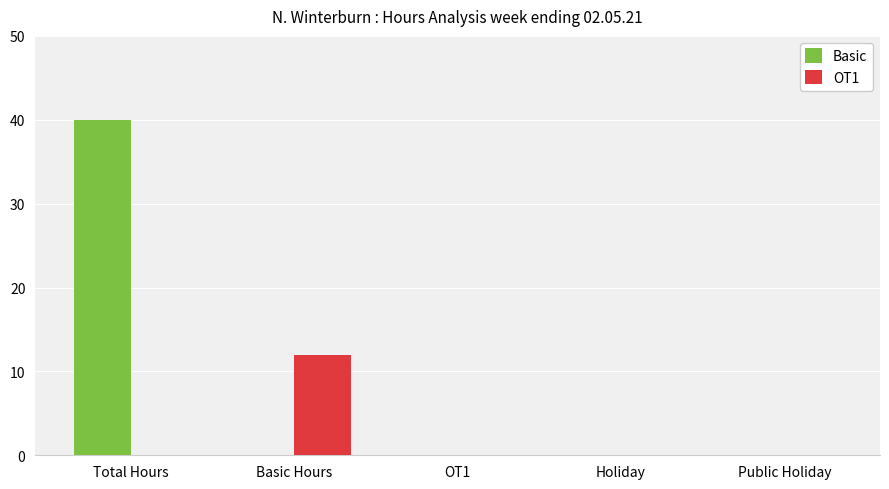

What is the highest value of the Basic series?

40